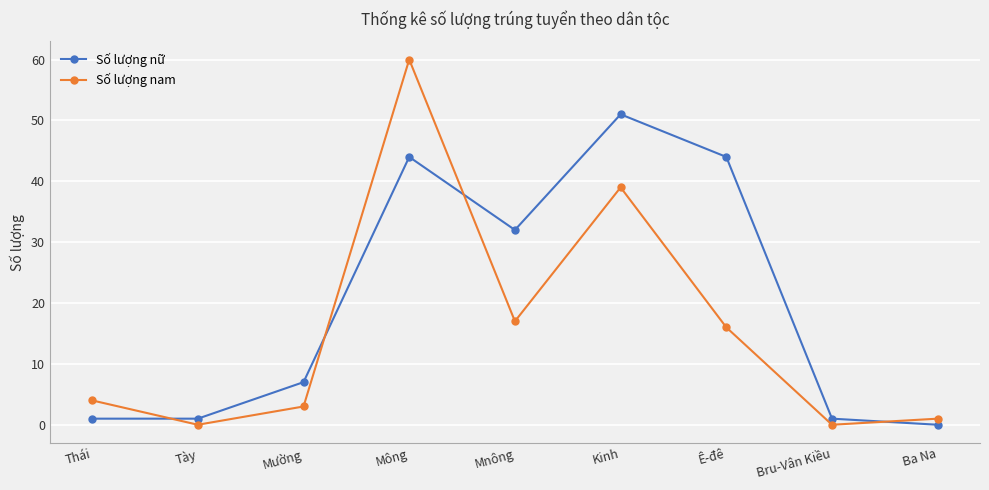

At which label does Số lượng nam reach its peak?

Mông